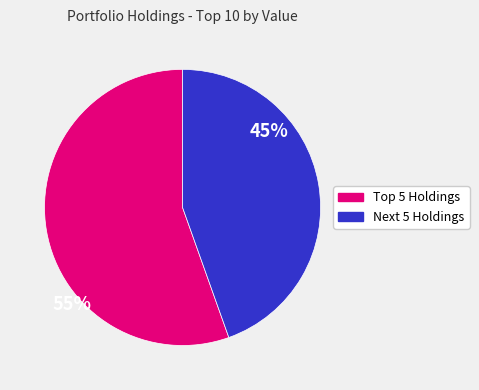

Is there a majority slice in this chart?

Yes